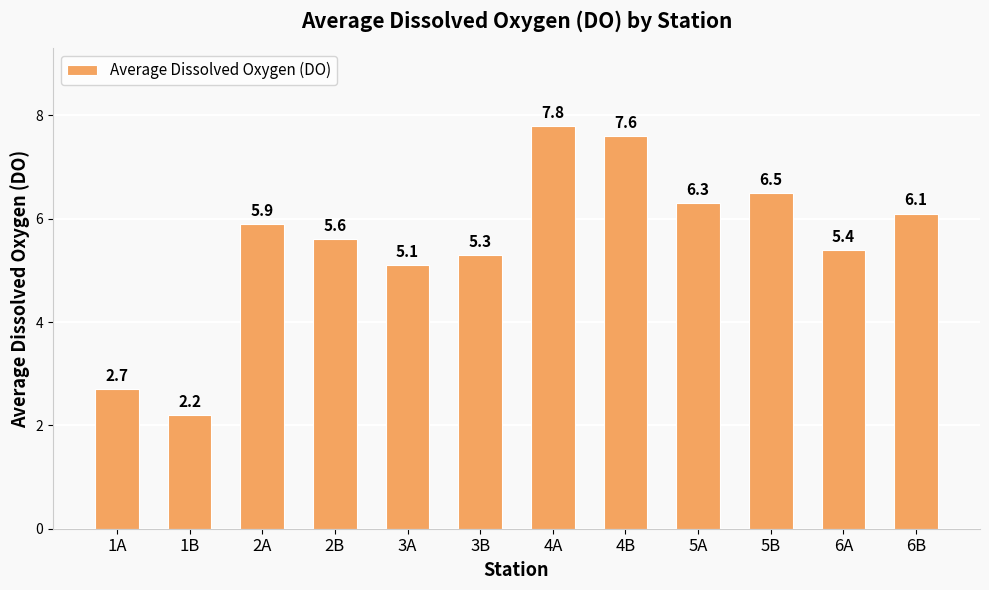

What is the difference between the maximum and minimum values?

5.6